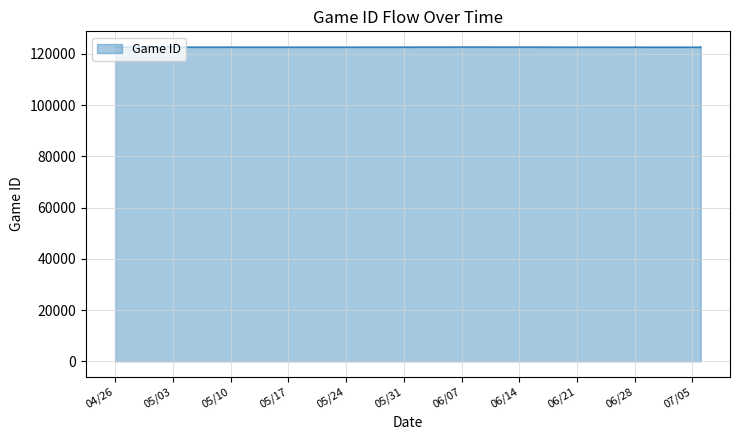

How many interior local valleys (lower than both neighbors) does the data have?

5